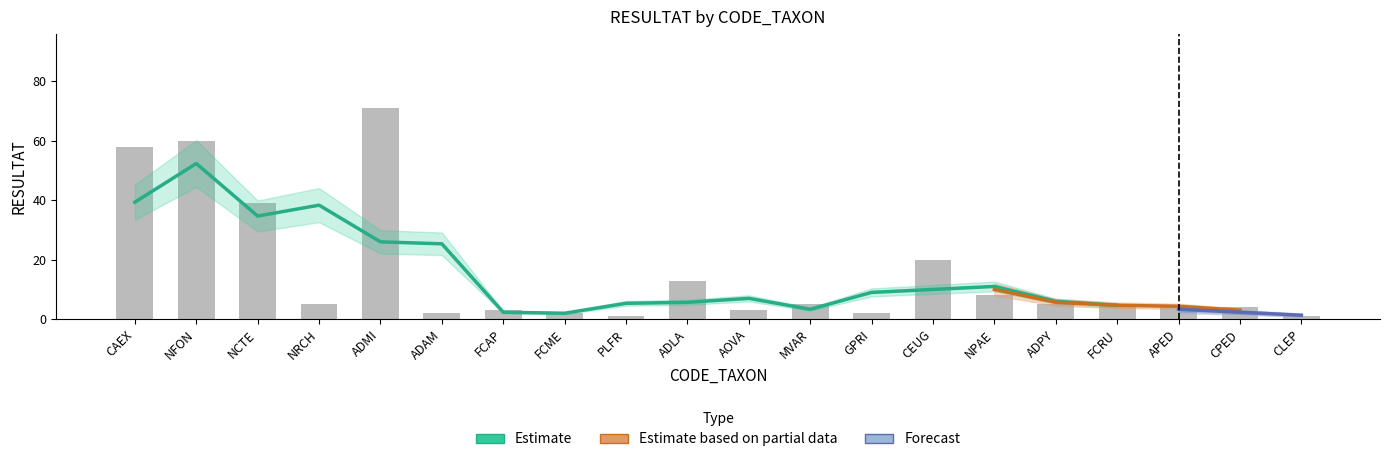

How many data points does each series have?

20